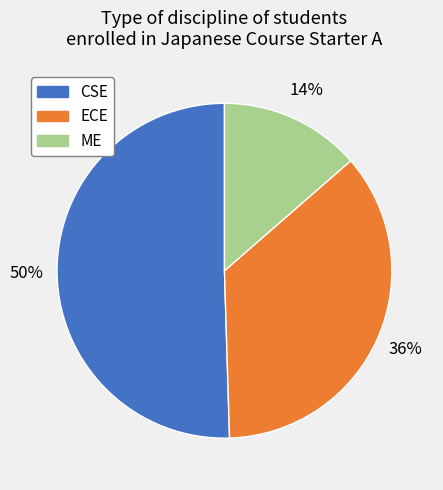

Is it true that CSE is 50% of the pie?

True